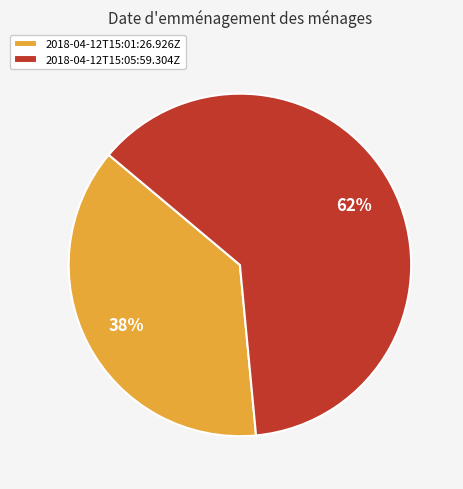

Does any single category account for the majority?

Yes